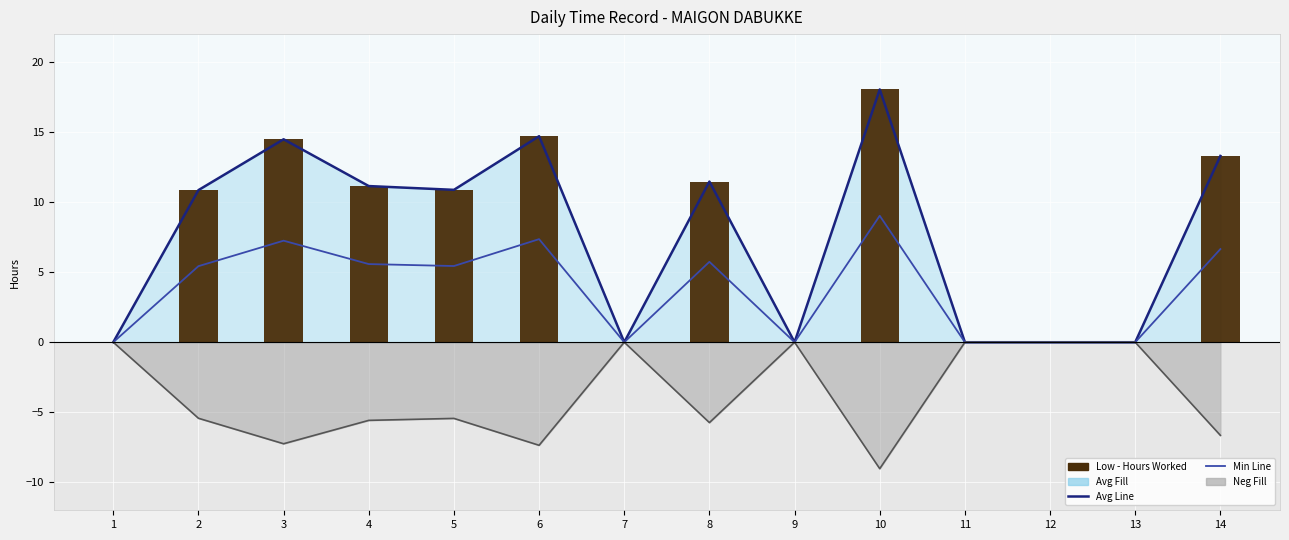

What is the total value across all series at 2?

21.7